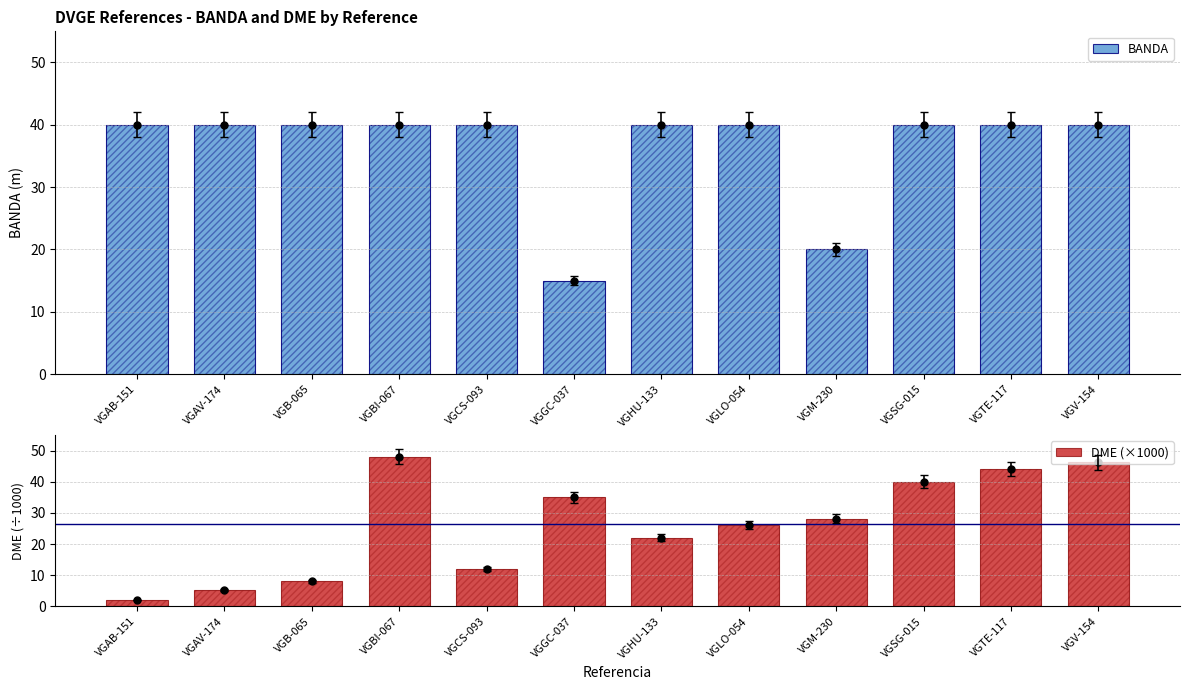

How many groups of bars are there?

12